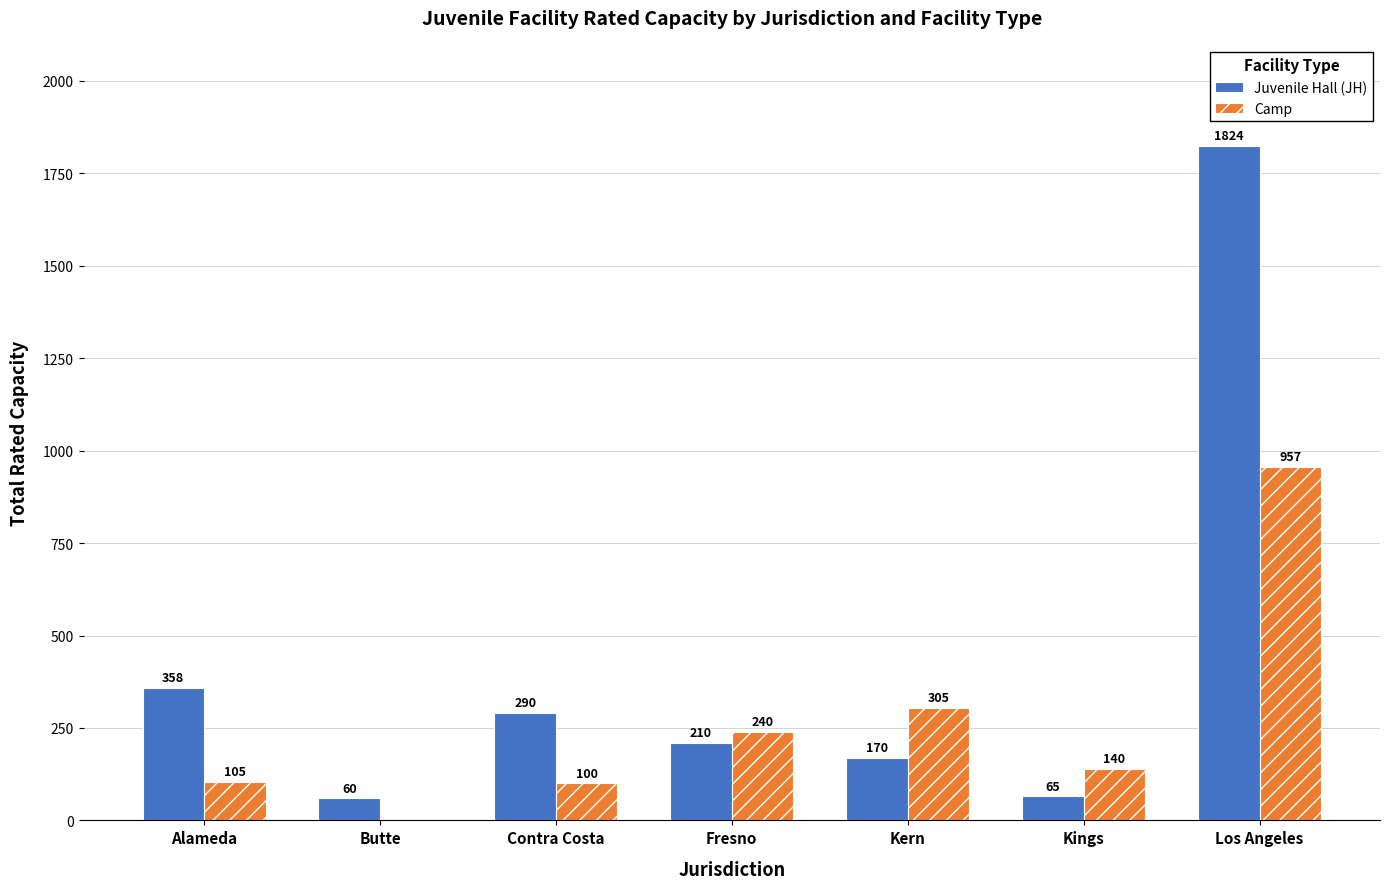

Which series changed the most between Butte and Kern?

Camp